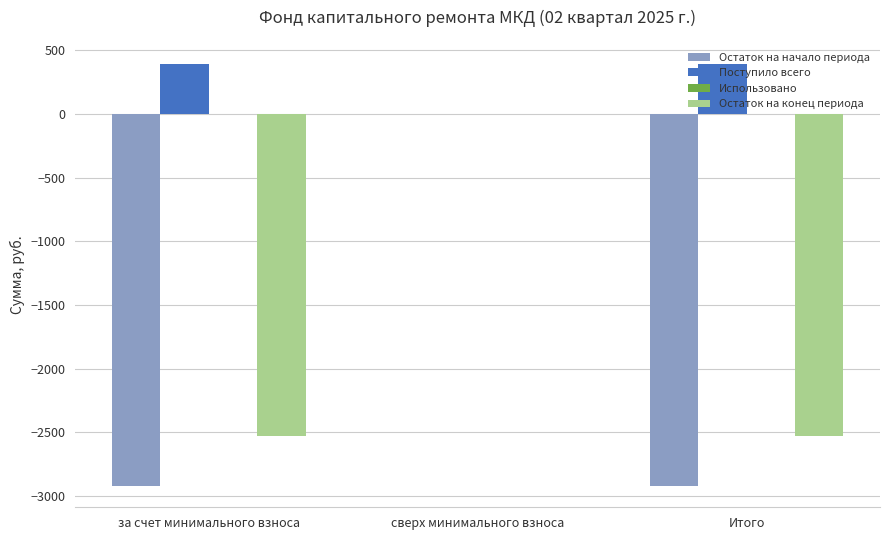

What is the total value across all series at за счет минимального взноса?

-5058.7